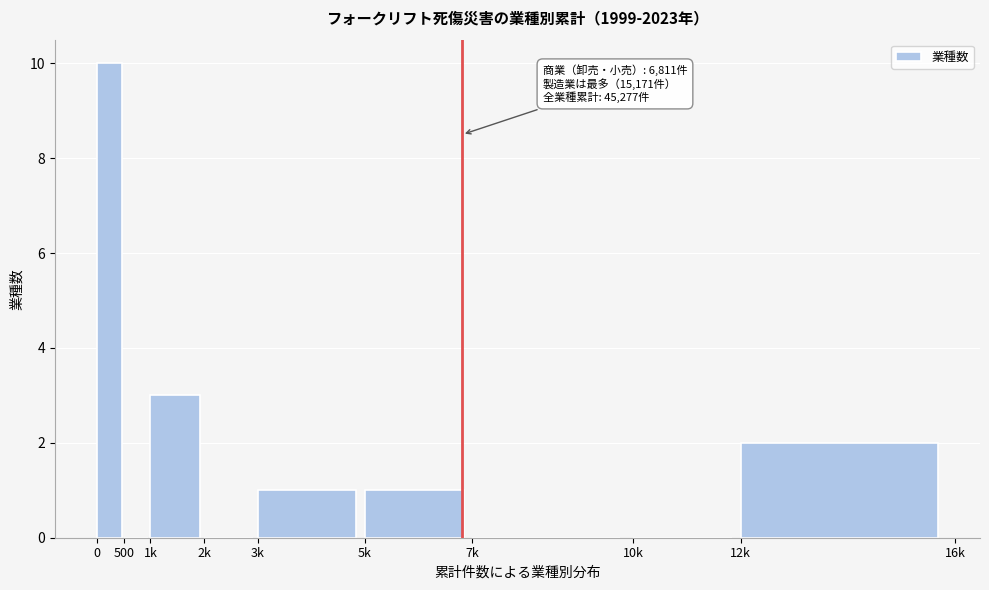

Reading left to right, extract all data points from this chart.

0=10	500=0	1k=3	2k=0	3k=1	5k=1	7k=0	10k=0	12k=2